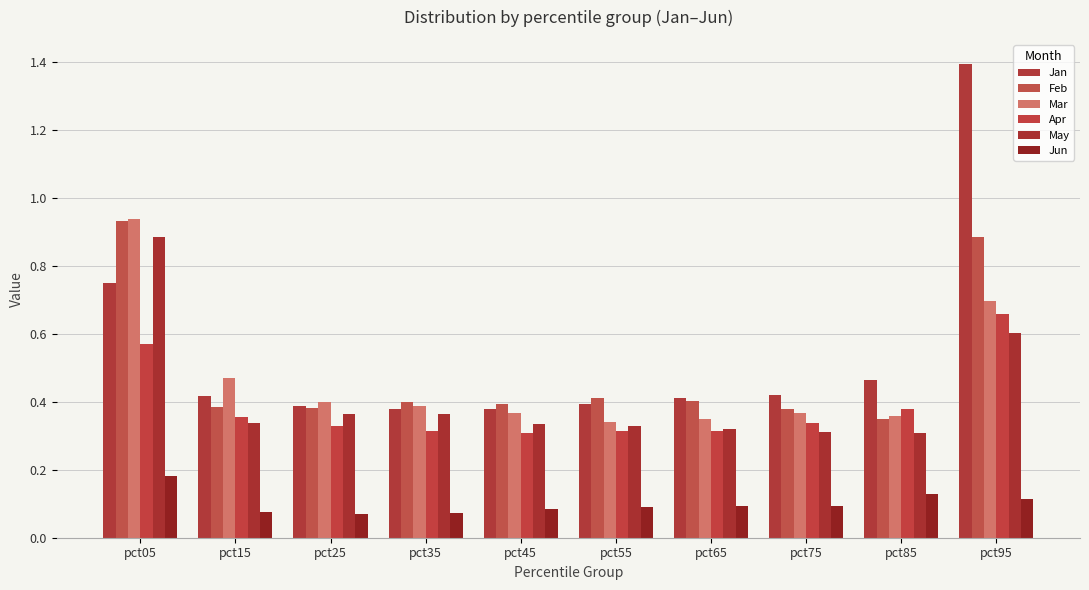

Is the value of Jan at pct95 greater than the value of Mar at pct75?

Yes